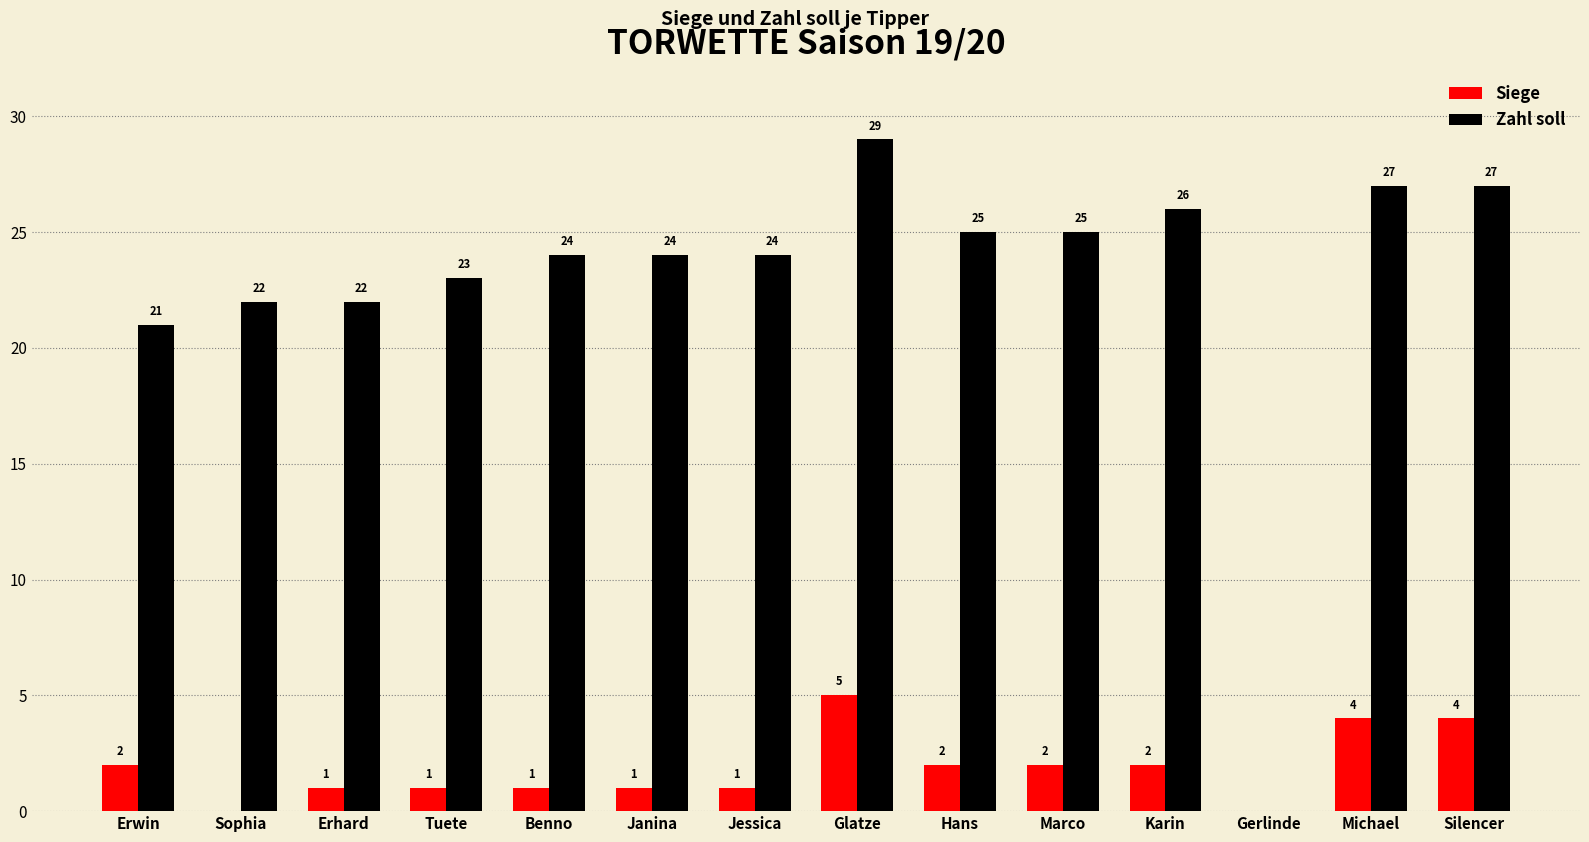

What is the total value across all series at Jessica?

25